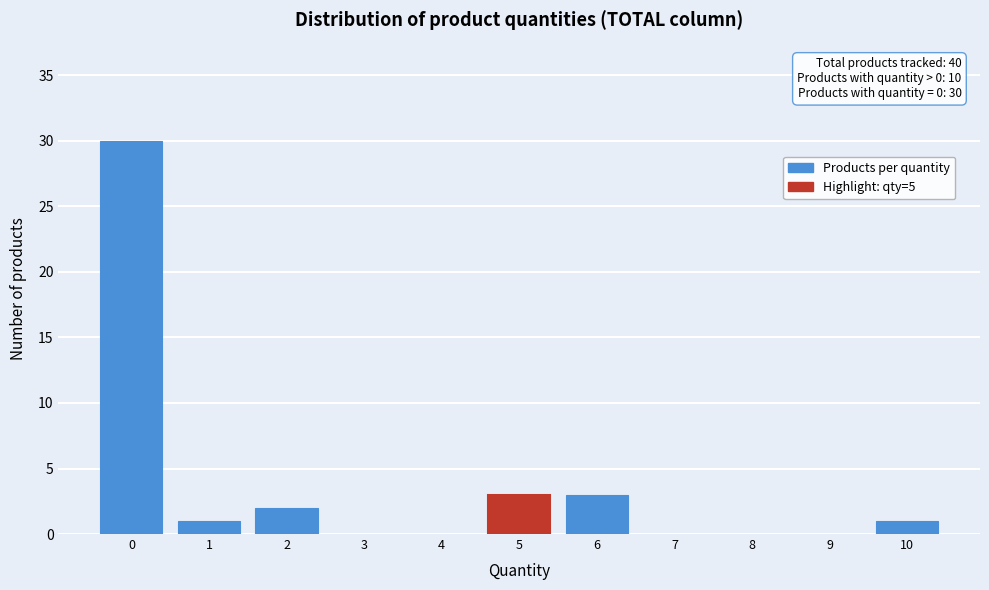

Reading left to right, extract all data points from this chart.

0=30	1=1	2=2	3=0	4=0	5=3	6=3	7=0	8=0	9=0	10=1